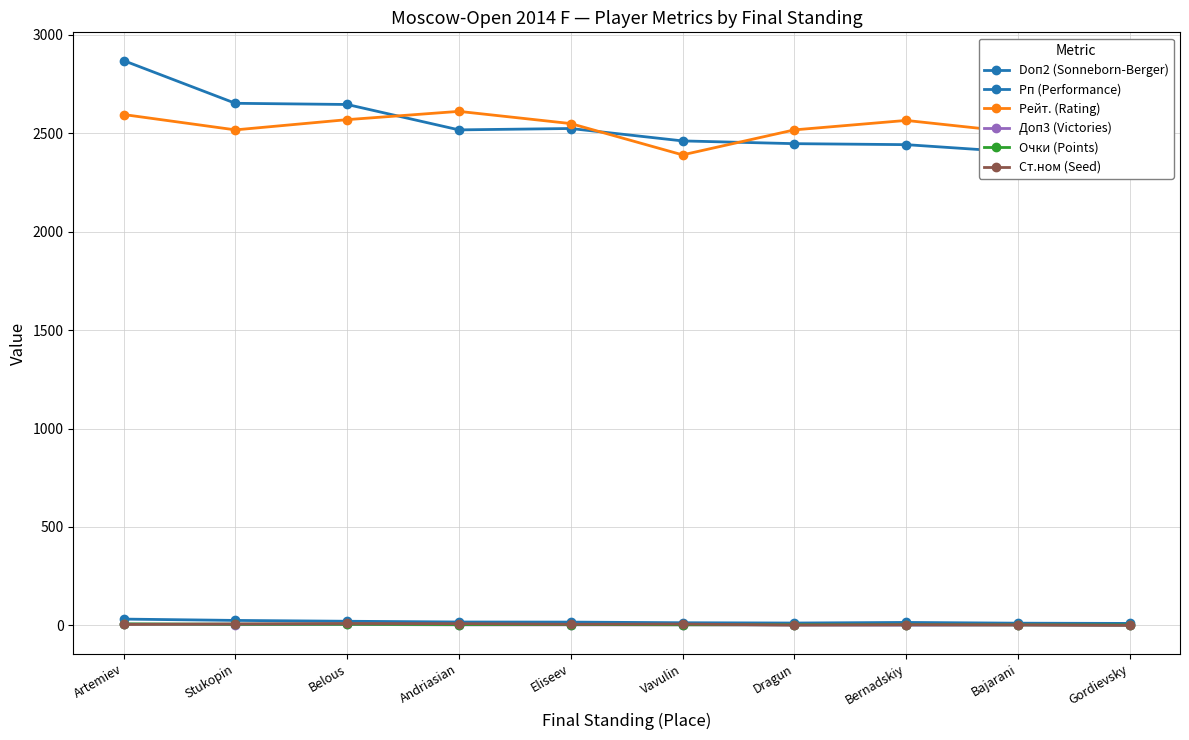

Does the chart have visible grid lines?

Yes